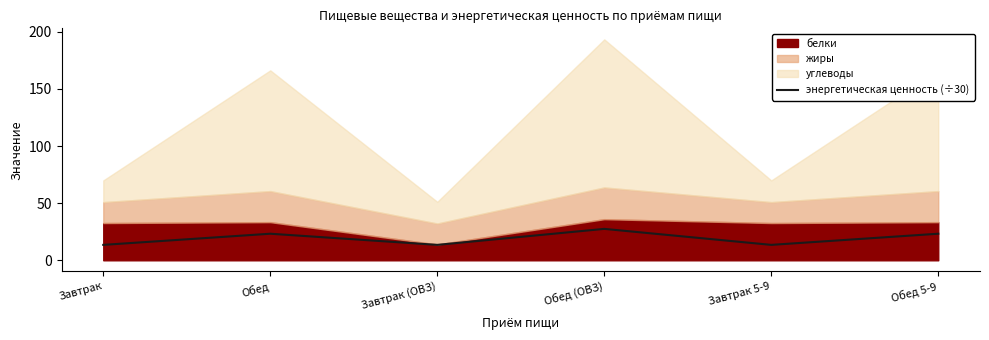

What is the difference between the maximum and second lowest values?

14.0